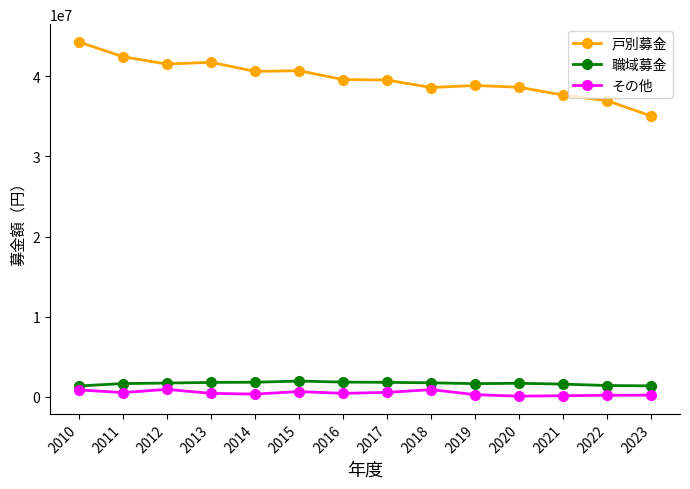

What is the greatest value displayed?

44278006